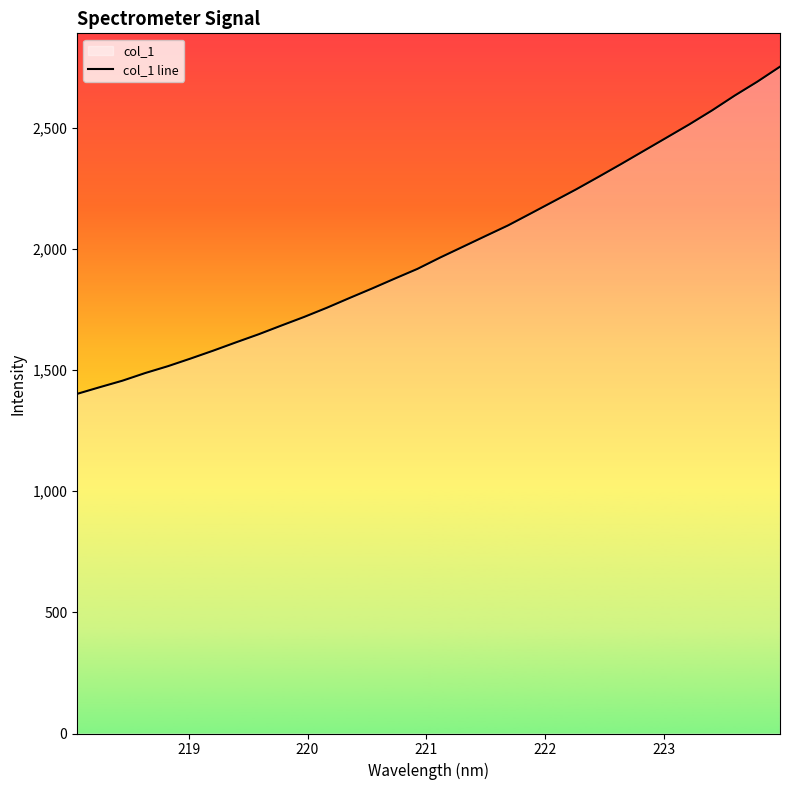

What is the greatest value displayed?

2751.6